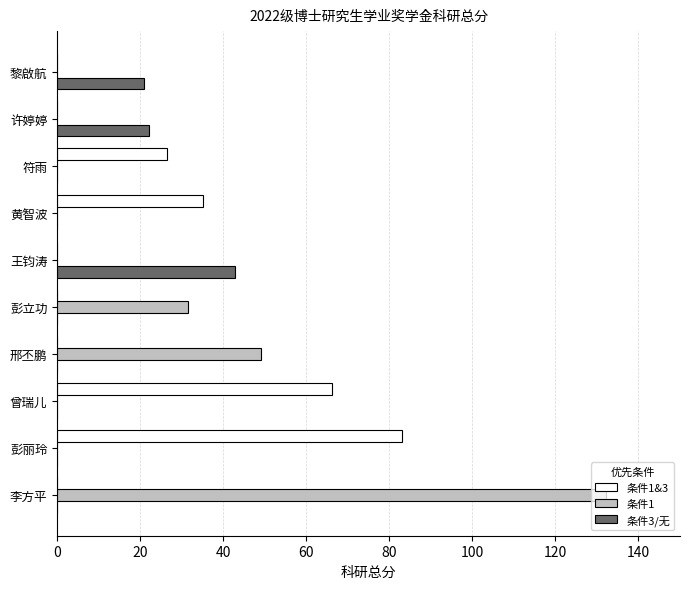

What is the sum of all 条件3/无 values?

85.8